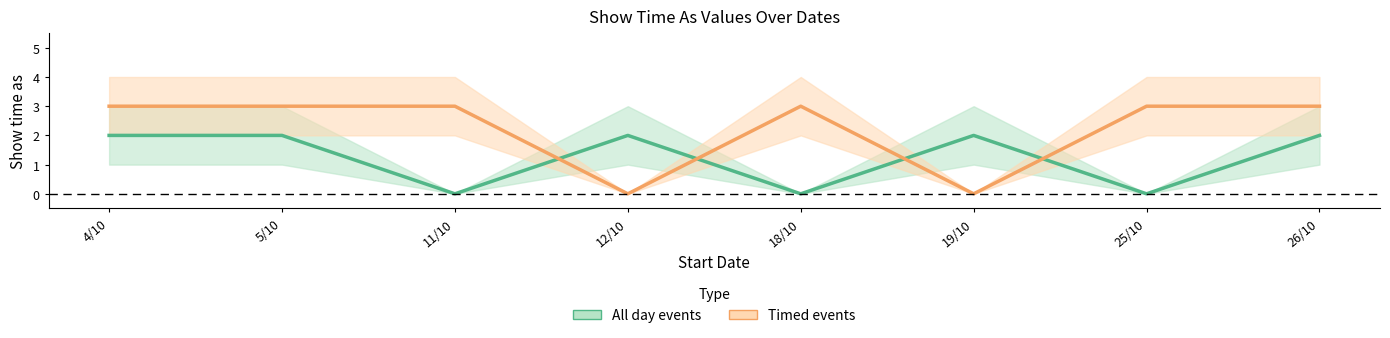

What is the difference between the maximum and minimum values in the Timed events series?

3